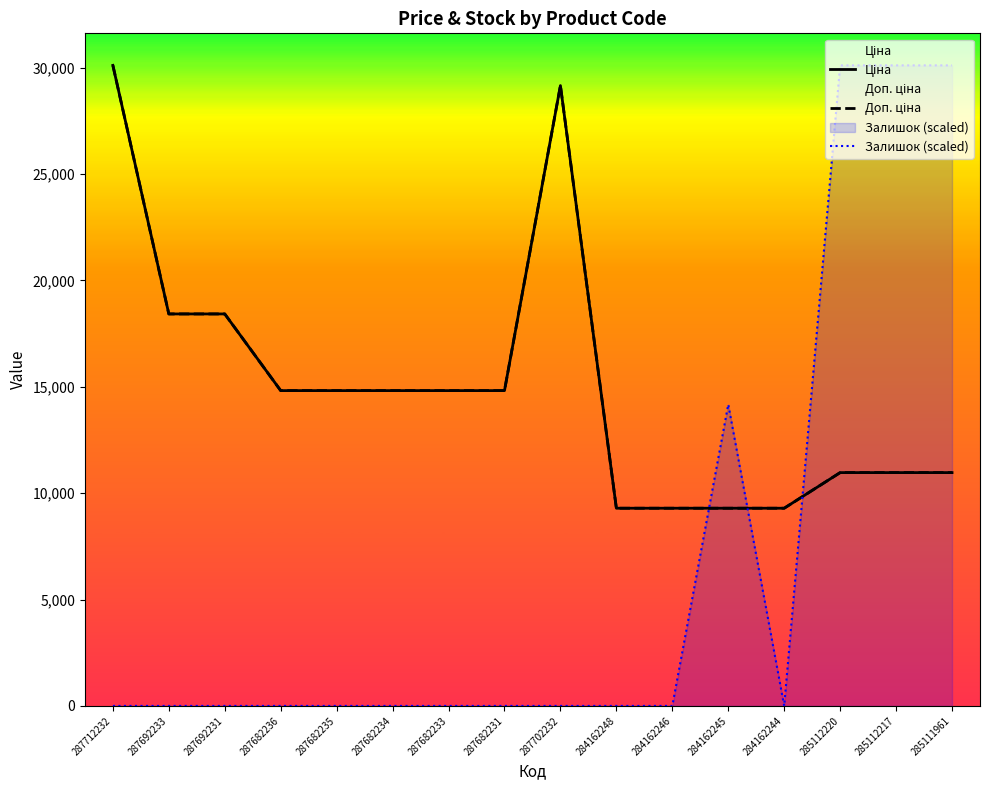

What is the difference between the Доп. ціна values at 287692231 and 284162246?

9130.4